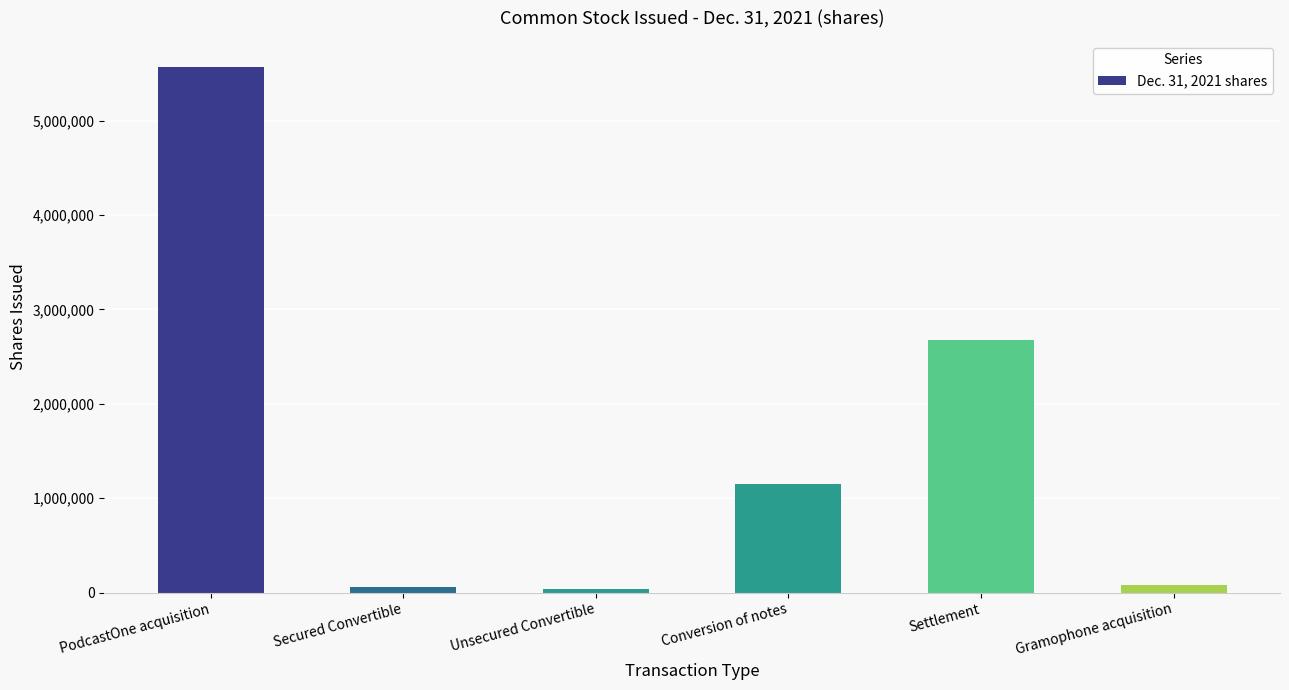

Approximately how many times larger is the value at Conversion of notes compared to Settlement?

0.4